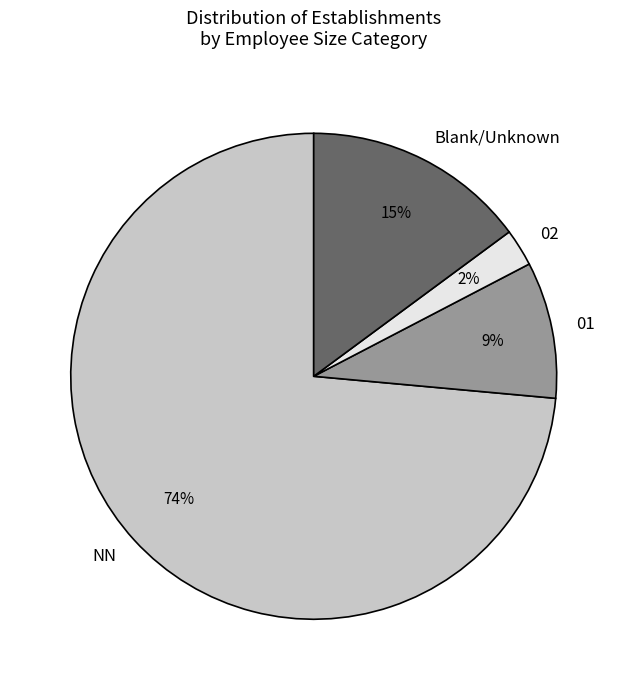

Do NN and 02 together represent more than half of the pie?

Yes